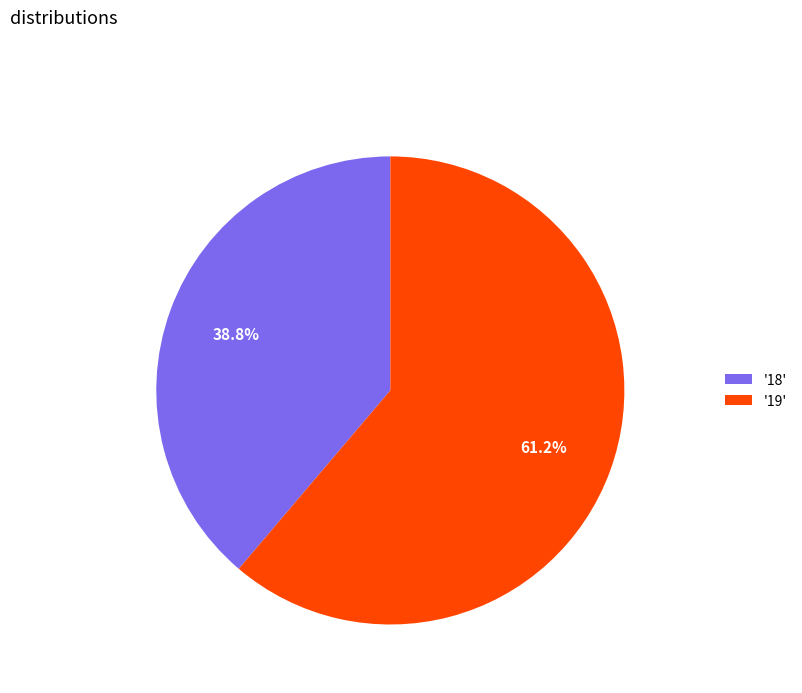

What is the largest slice in the pie chart?

'19'